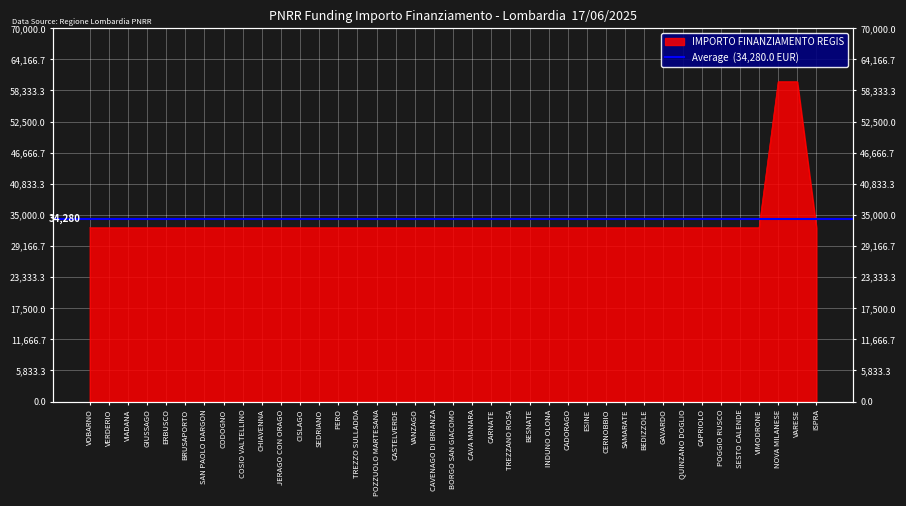

What is the difference between the maximum and minimum values?

27377